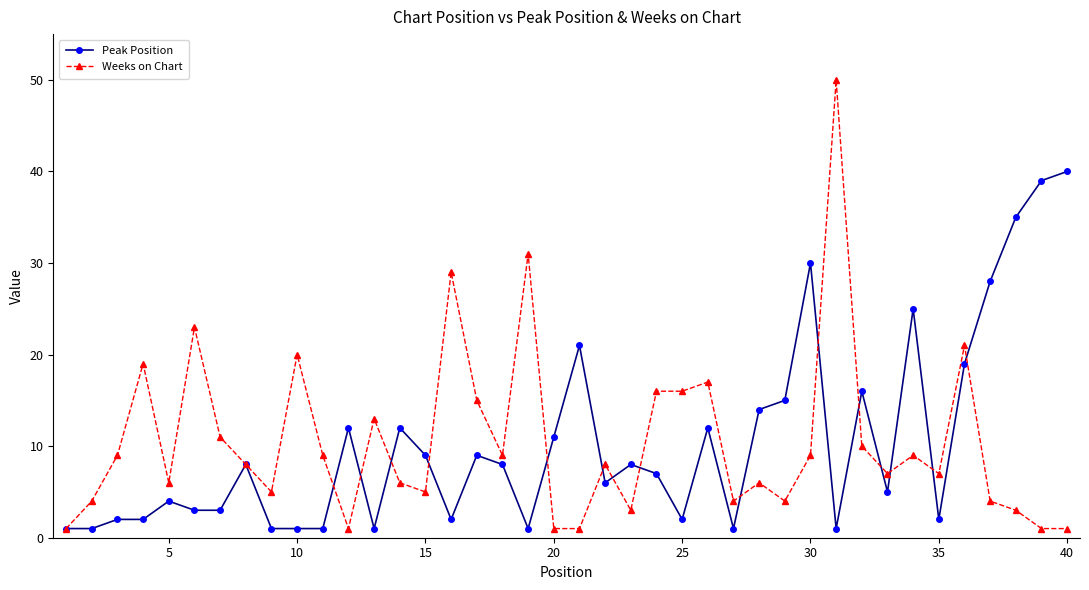

Rank the series by their maximum value, from highest to lowest.

Weeks on Chart, Peak Position